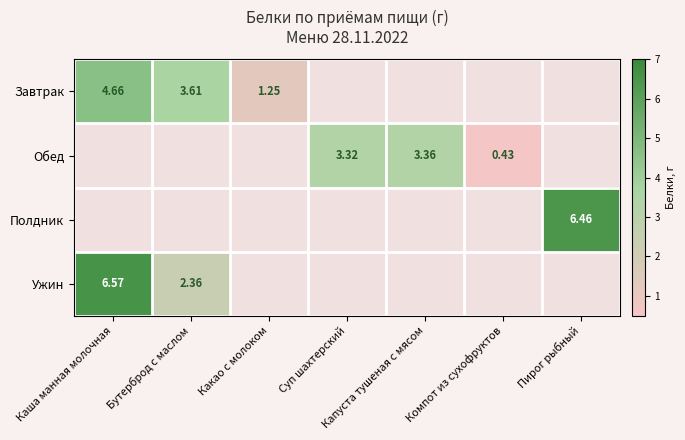

What is the maximum value shown in the chart?

6.6